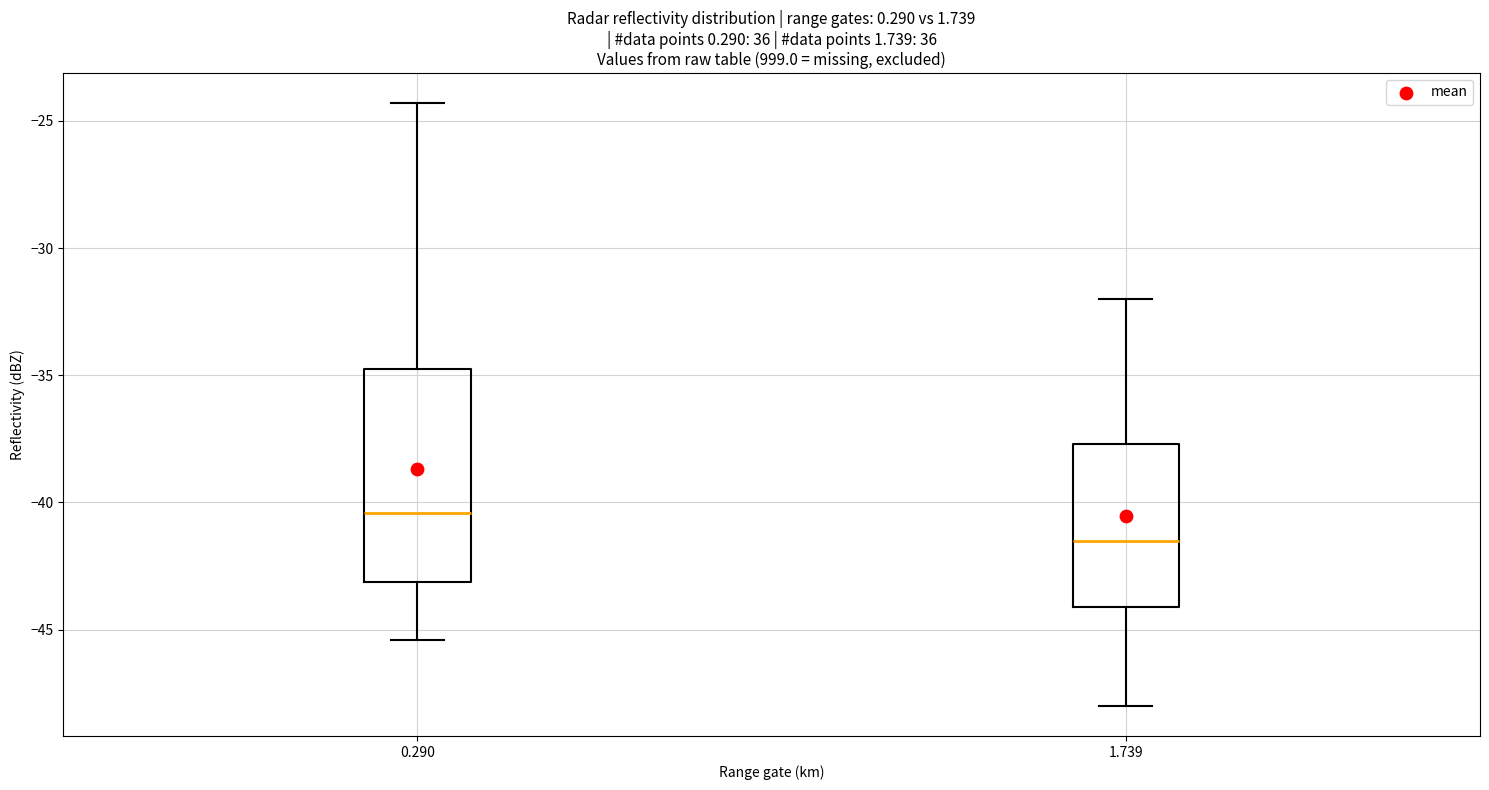

Reading left to right, read every box against the y-axis: the position of its median line, the range the box covers, and the ends of its whiskers. The values are not printed on the chart, so give them approximately, as read against the axis.

0.290: median -40.5, box -43.0 to -34.5, whiskers -45.5 to -24.5
1.739: median -41.5, box -44.0 to -37.5, whiskers -48.0 to -32.0